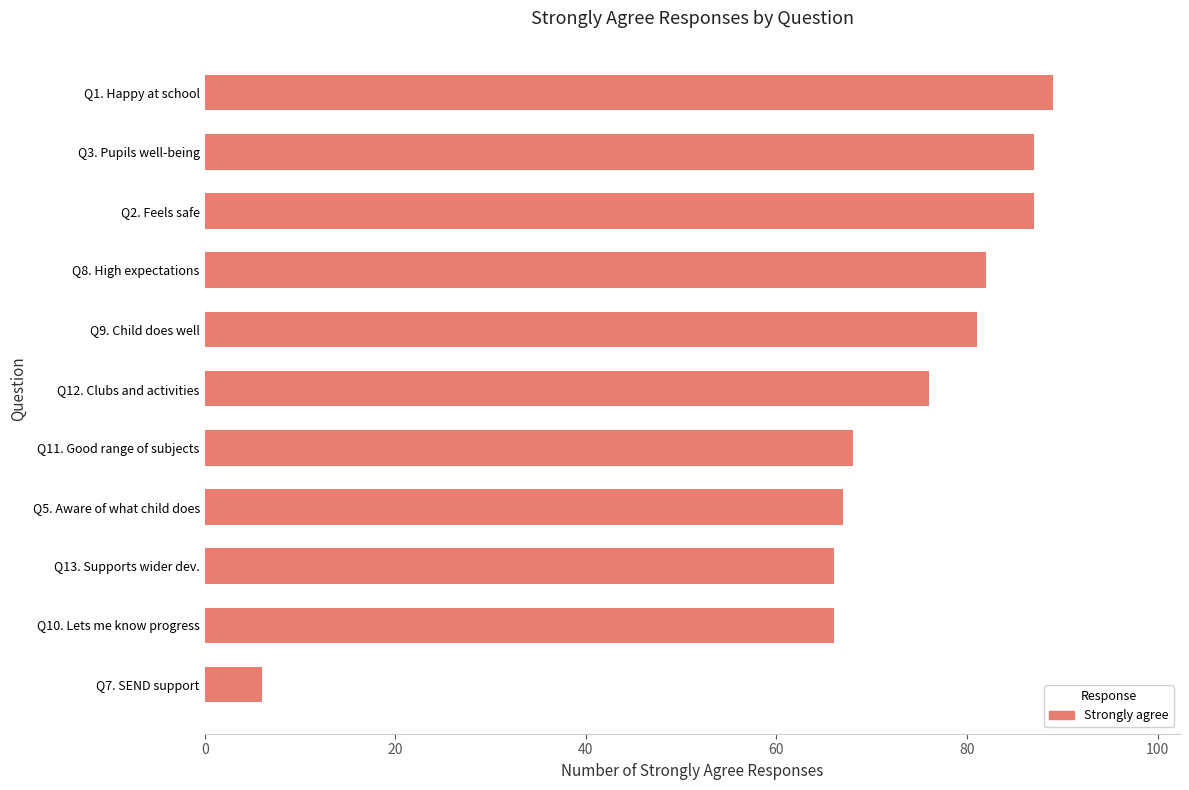

True or false: the data shows 68 at Q11. Good range of subjects.

True